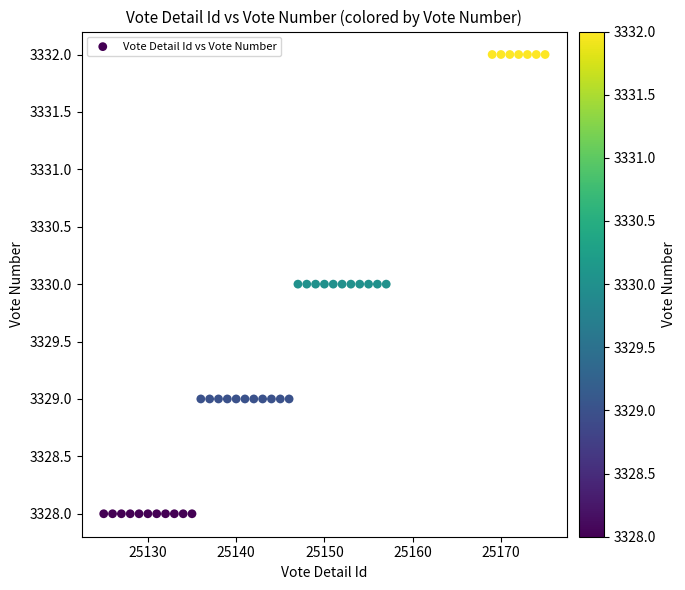

What is the range of X values (max minus min)?

50